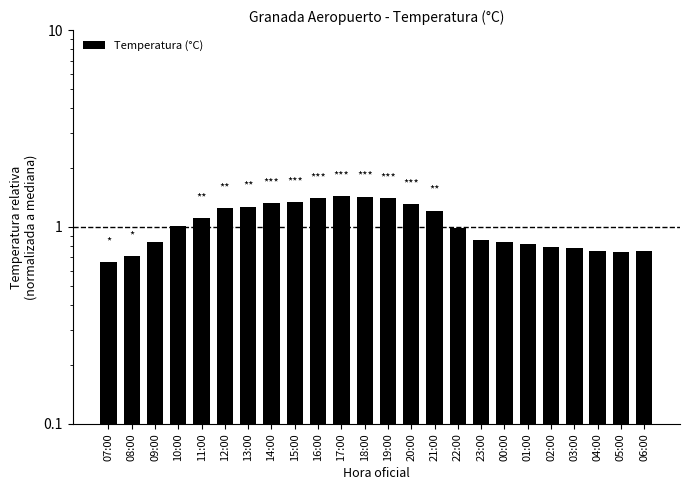

List the labels in order of value, smallest first.

07:00, 08:00, 05:00, 04:00, 06:00, 03:00, 02:00, 01:00, 09:00, 00:00, 23:00, 22:00, 10:00, 11:00, 21:00, 12:00, 13:00, 20:00, 14:00, 15:00, 19:00, 16:00, 18:00, 17:00